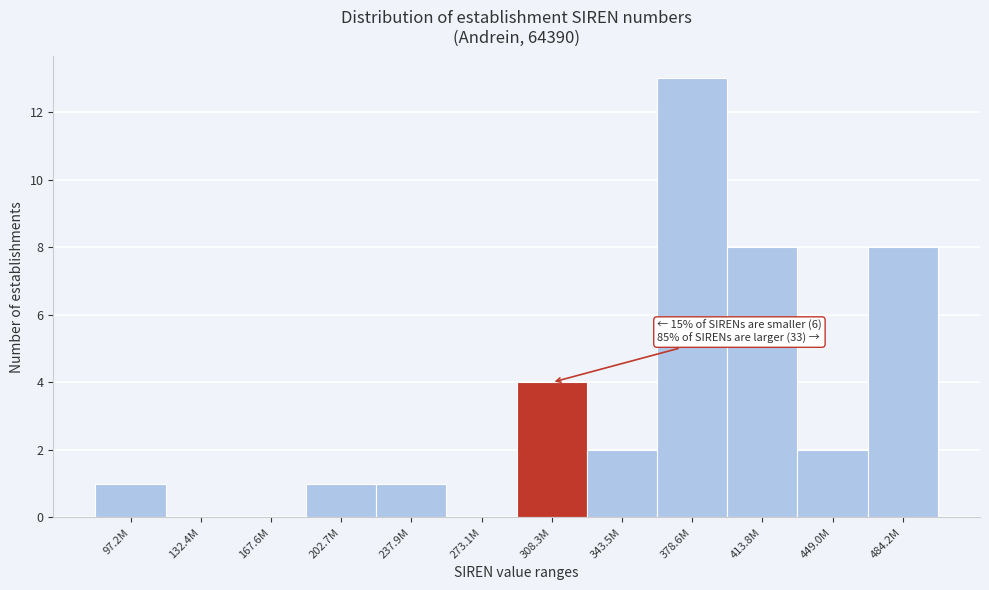

Reading left to right, extract all data points from this chart.

97.2M=1	132.4M=0	167.6M=0	202.7M=1	237.9M=1	273.1M=0	308.3M=4	343.5M=2	378.6M=13	413.8M=8	449.0M=2	484.2M=8